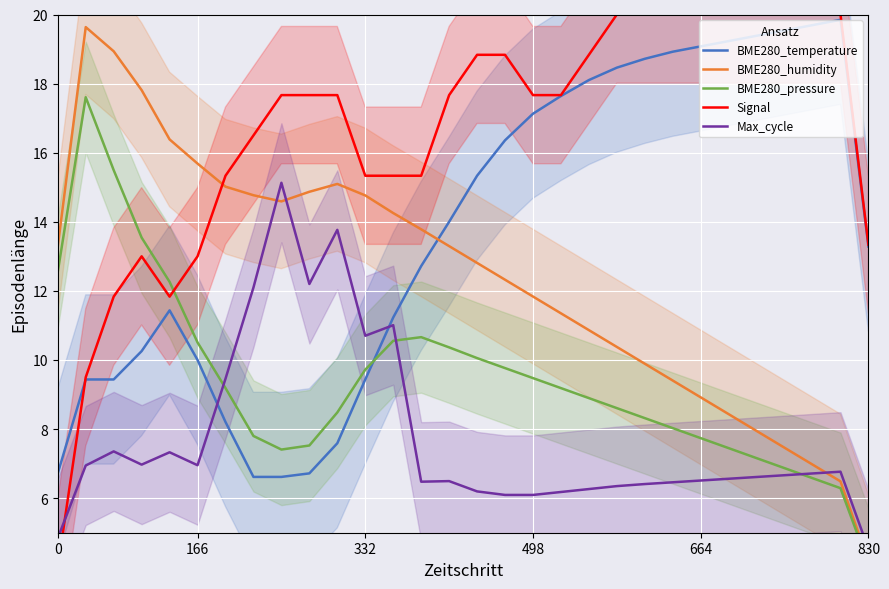

After their last crossing, which series has the higher values: Signal or BME280_humidity?

Signal